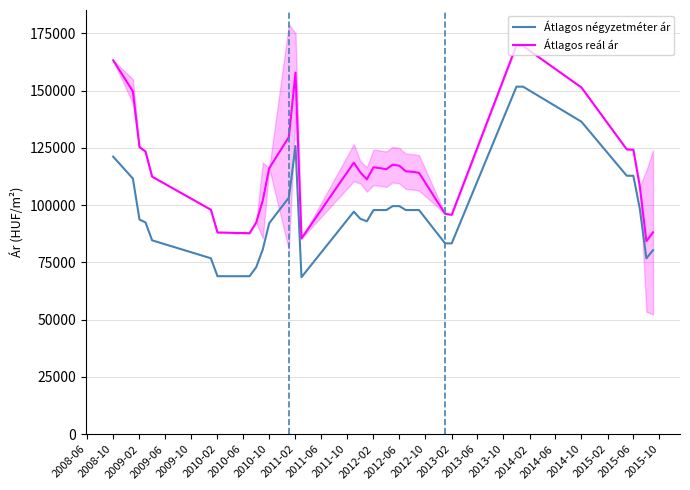

Reading left to right, list all the values displayed in this chart.

Átlagos négyzetméter ár: 121202	111634	93750	92500	84667	76833	69000	69000	69000	69000	69000	69000	72898	80695	92140	103333	125865	68571	97182	94097	92962	97888	97888	97888	99610	99610	97888	97888	97888	83333	83333	151764	151764	136470	112857	112857	98571	76785	80357
Átlagos reál ár: 163263	149736	125368	123473	112474	98035	88091	88041	87965	87838	87863	87762	92454	102080	116159	129753	157866	85472	118596	114390	111268	116565	116189	115724	117697	117258	114804	114591	114138	96254	95804	169799	169499	151424	124382	124227	108313	84311	88168